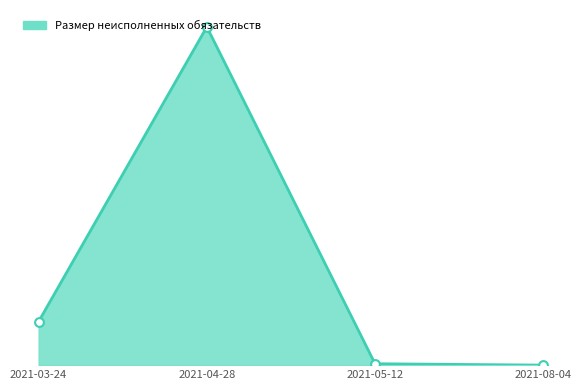

Which has a higher value, 2021-08-04 or 2021-04-28?

2021-04-28